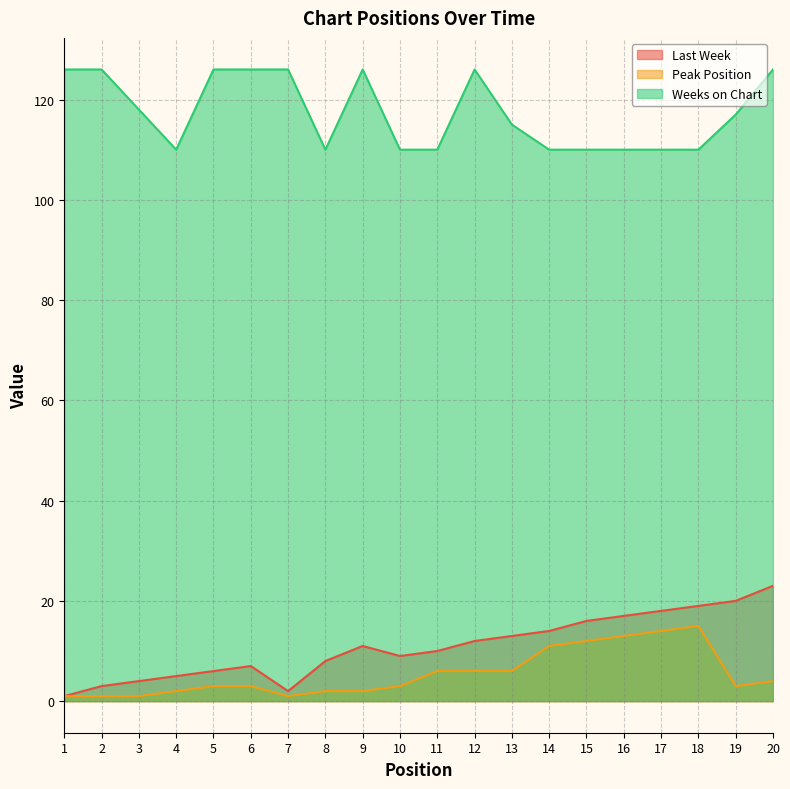

True or false: Peak Position and Last Week intersect in this chart.

False